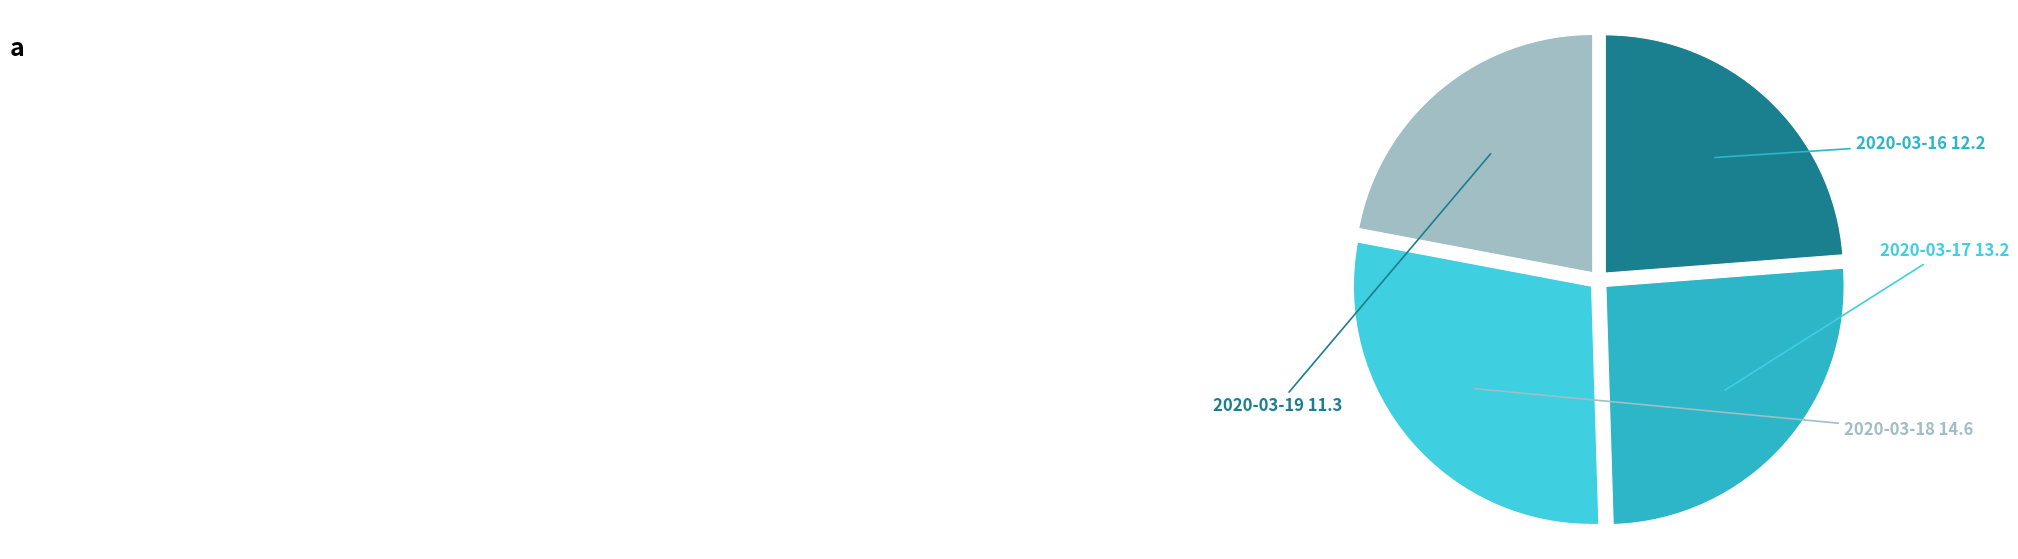

Is there a majority slice in this chart?

No